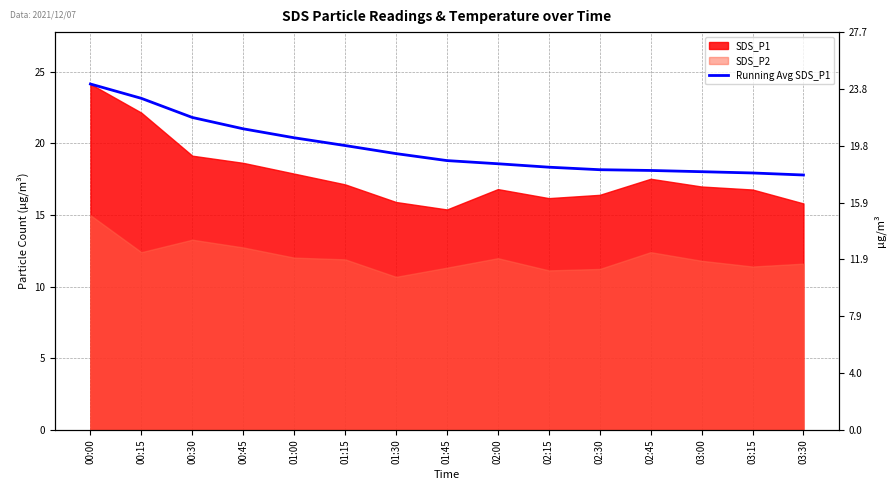

True or false: the data shows 29.6 at 03:15.

False